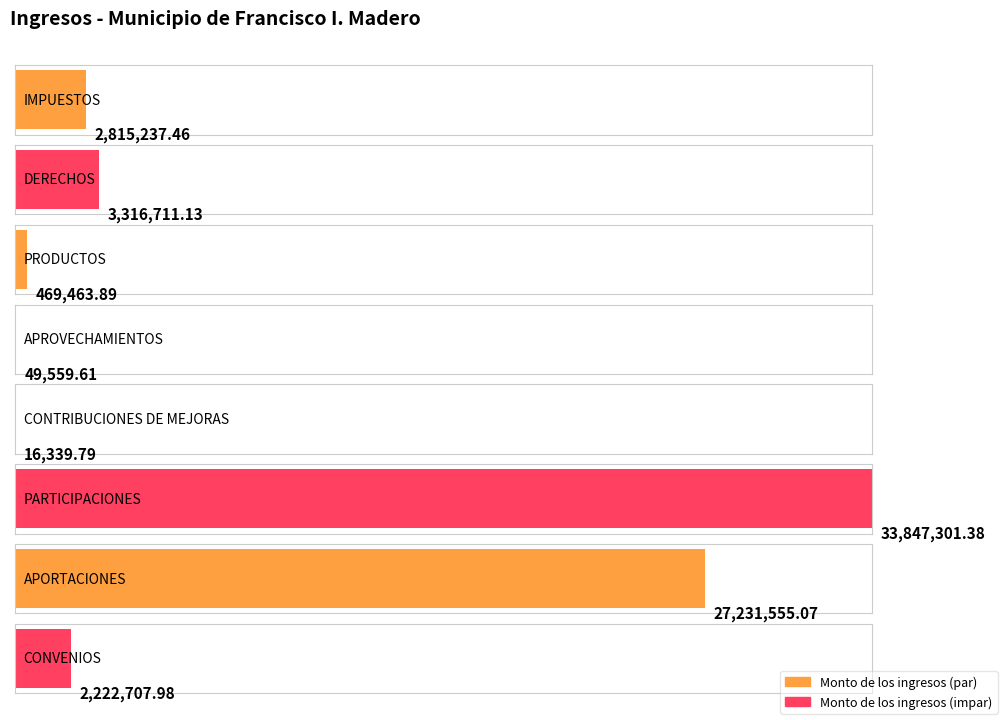

Reading left to right, what are all the values shown in this chart?

IMPUESTOS=2815237.5	DERECHOS=3316711.1	PRODUCTOS=469463.9	APROVECHAMIENTOS=49559.6	CONTRIBUCIONES DE MEJORAS=16339.8	PARTICIPACIONES=33847301.4	APORTACIONES=27231555.1	CONVENIOS=2222708.0